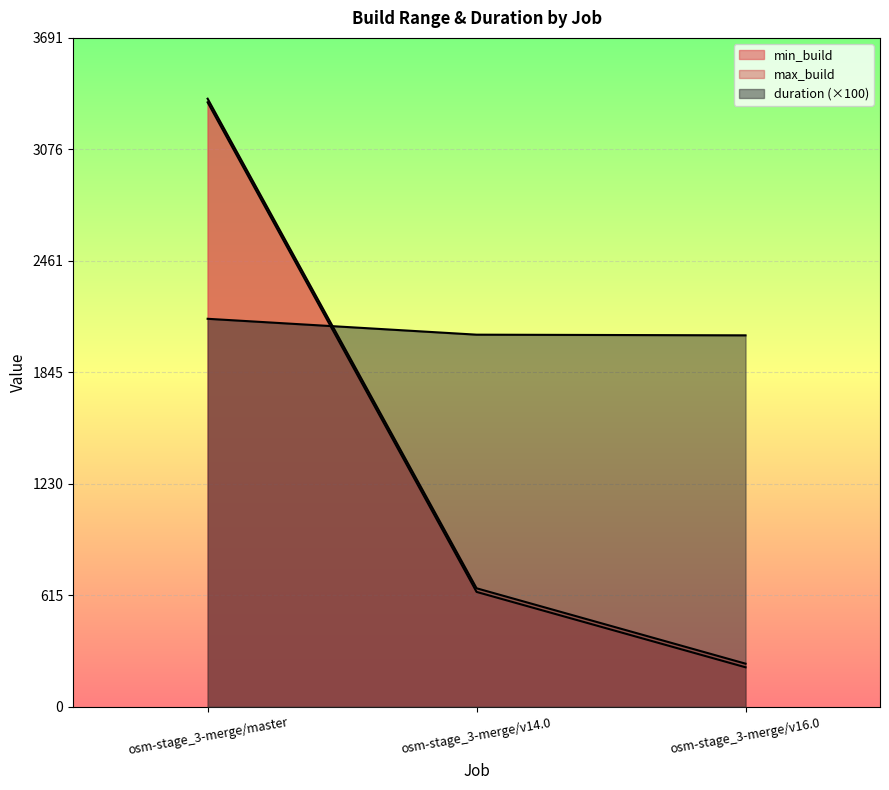

At osm-stage_3-merge/v14.0, list the series in order from largest to smallest.

duration, max_build, min_build